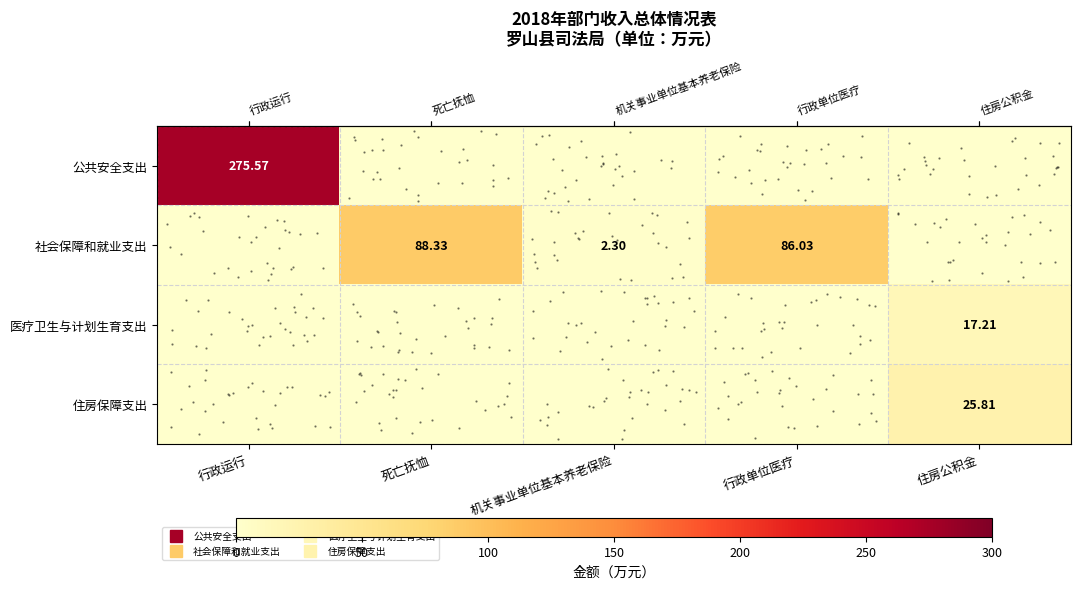

Count the number of categories in the chart.

5